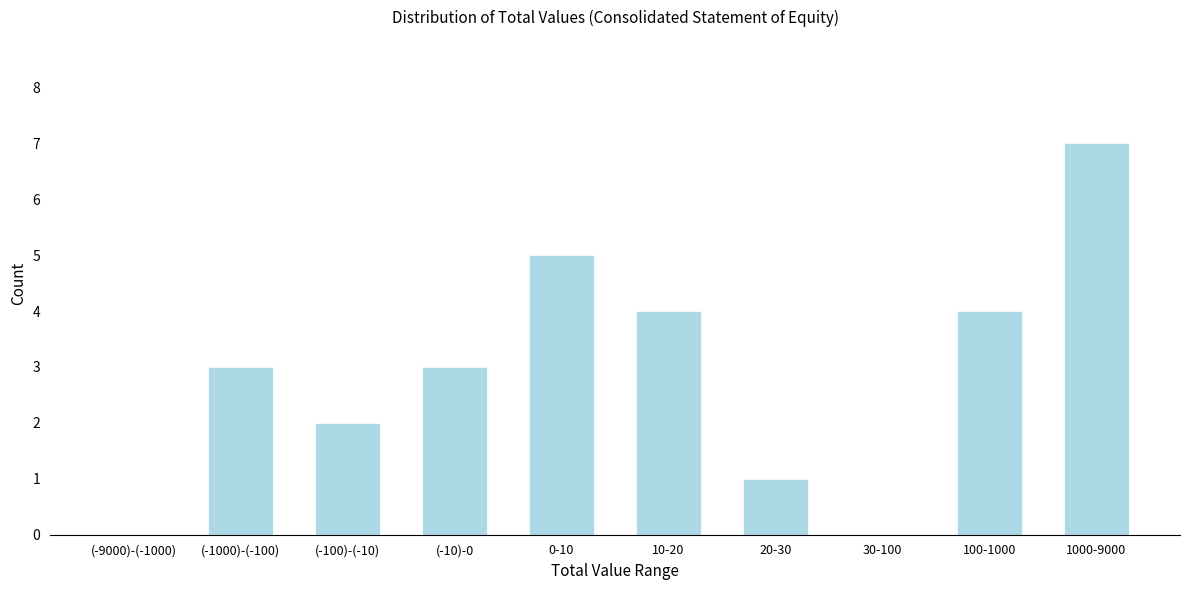

Reading right to left, what are all the values shown in this chart?

1000-9000=7	100-1000=4	30-100=0	20-30=1	10-20=4	0-10=5	(-10)-0=3	(-100)-(-10)=2	(-1000)-(-100)=3	(-9000)-(-1000)=0